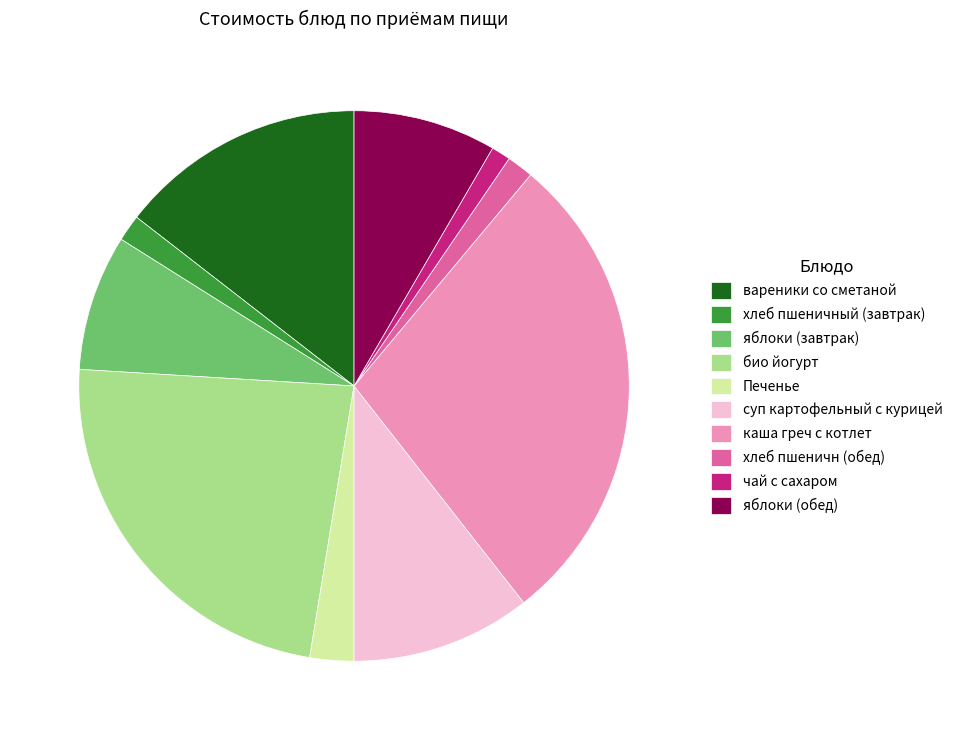

Does яблоки (завтрак) account for over 50% of the chart?

No